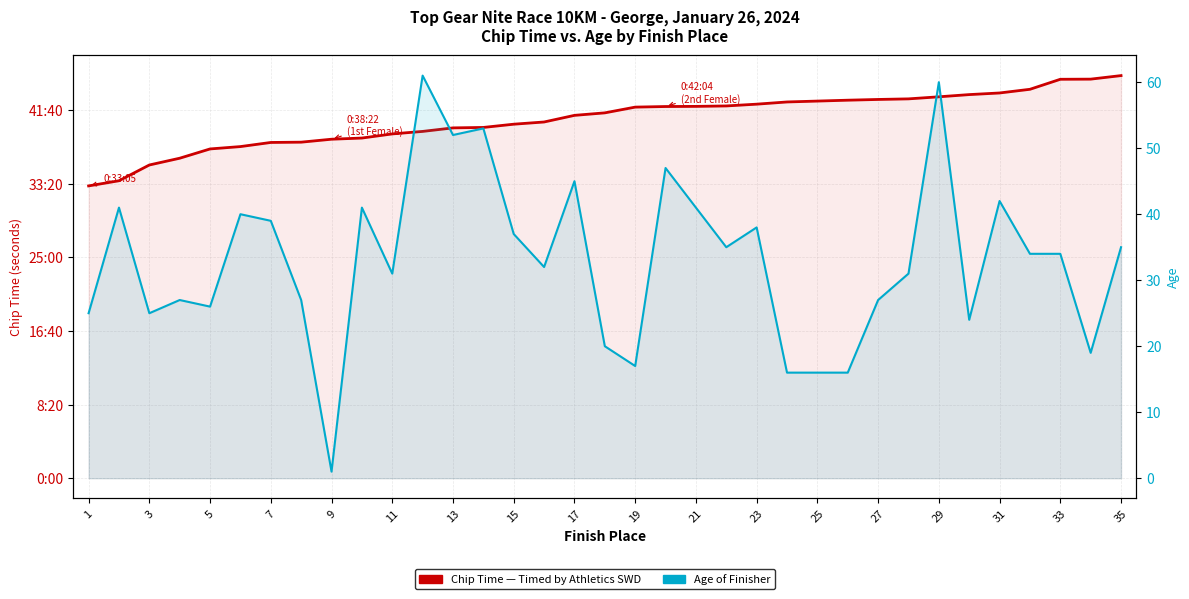

True or false: Age and Chip Time (seconds) cross at least once.

False